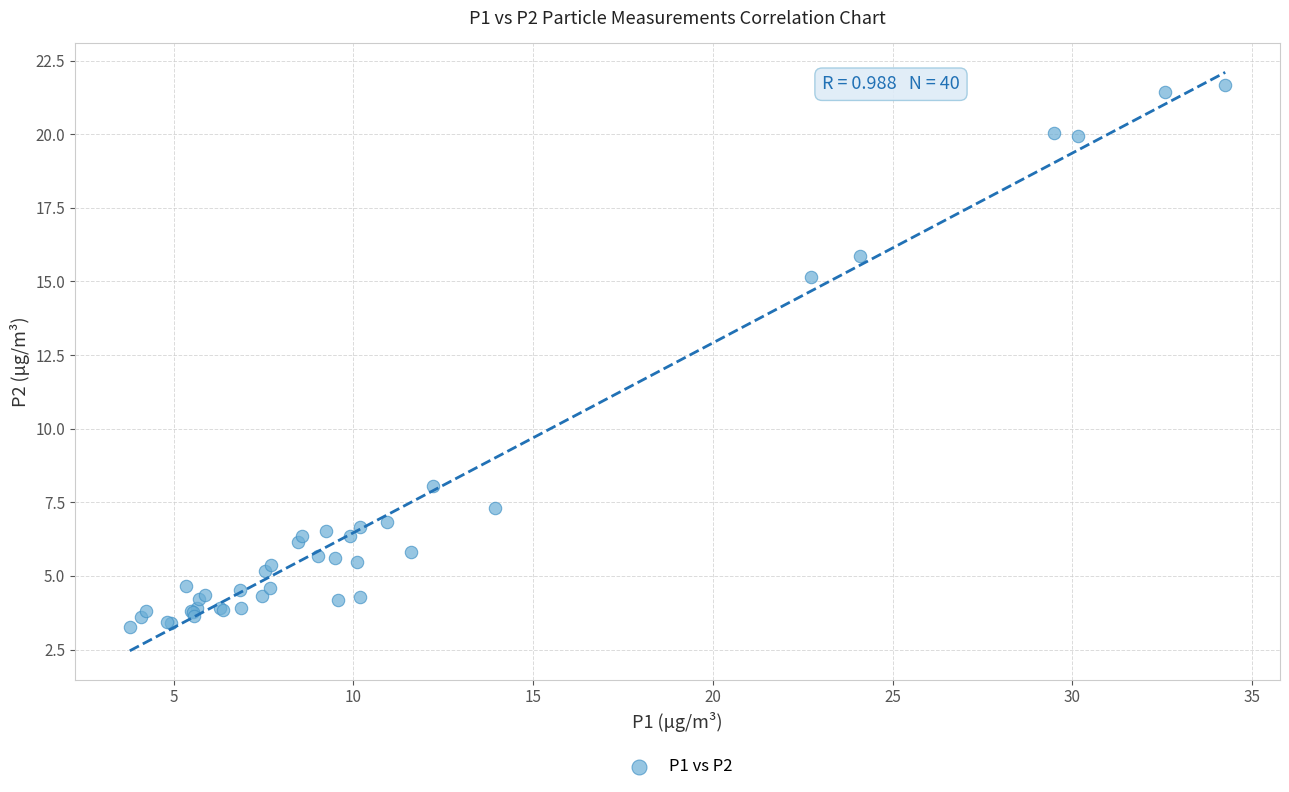

What Y value in the scatter plot is closest to 12?

15.2